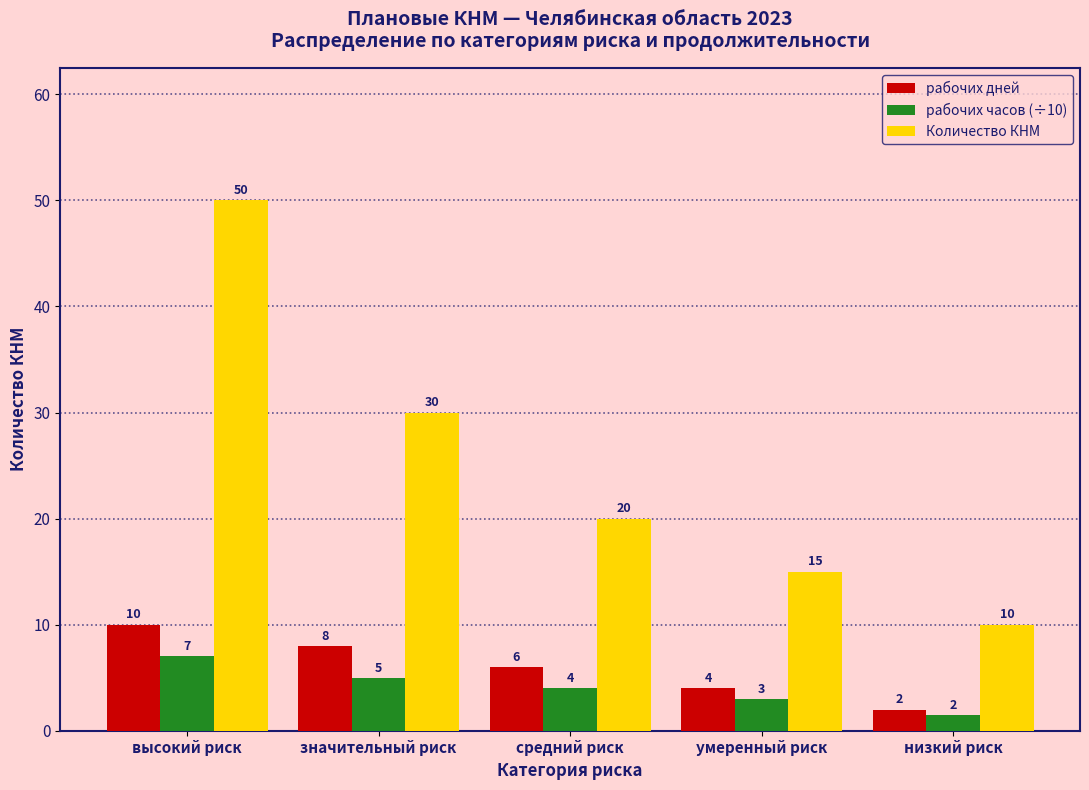

The Количество КНМ series shows 20.0 at средний риск. True or false?

True